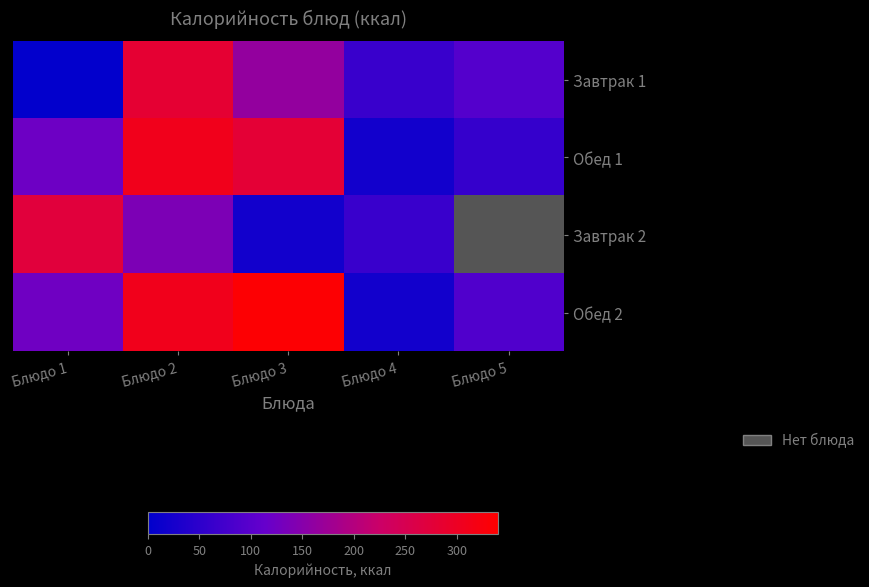

Reading left to right, extract all data points from this chart.

Завтрак 1: Блюдо 1=3.4	Блюдо 2=282.2	Блюдо 3=163.5	Блюдо 4=64.8	Блюдо 5=94.0
Обед 1: Блюдо 1=121.3	Блюдо 2=309.0	Блюдо 3=279.0	Блюдо 4=20.5	Блюдо 5=60.0
Завтрак 2: Блюдо 1=272.4	Блюдо 2=139.1	Блюдо 3=20.0	Блюдо 4=64.9	Блюдо 5=0.0
Обед 2: Блюдо 1=123.9	Блюдо 2=309.0	Блюдо 3=334.8	Блюдо 4=20.7	Блюдо 5=90.0